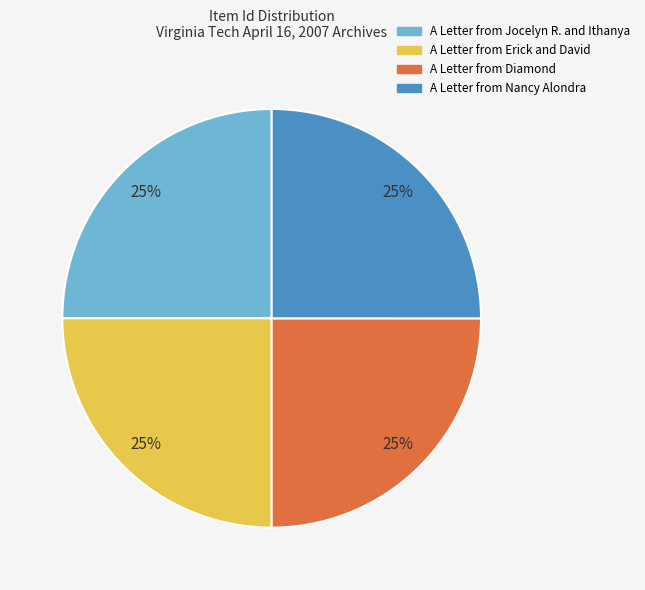

True or false: A Letter from Erick and David accounts for 10% of the total.

False